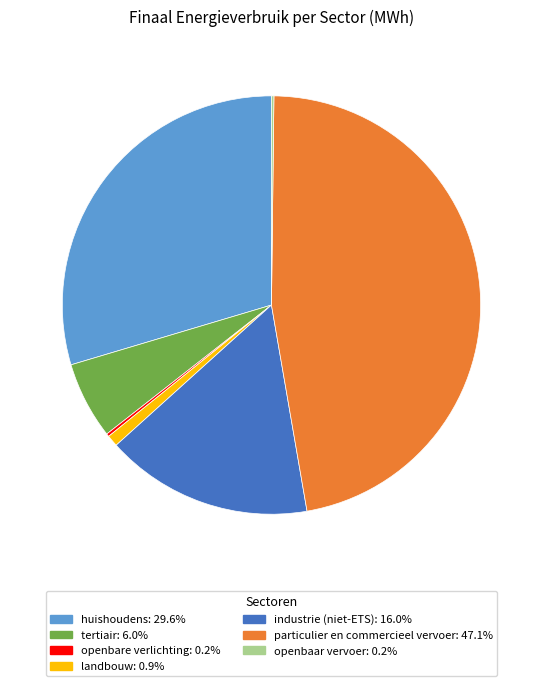

What is the largest slice in the pie chart?

particulier en commercieel vervoer